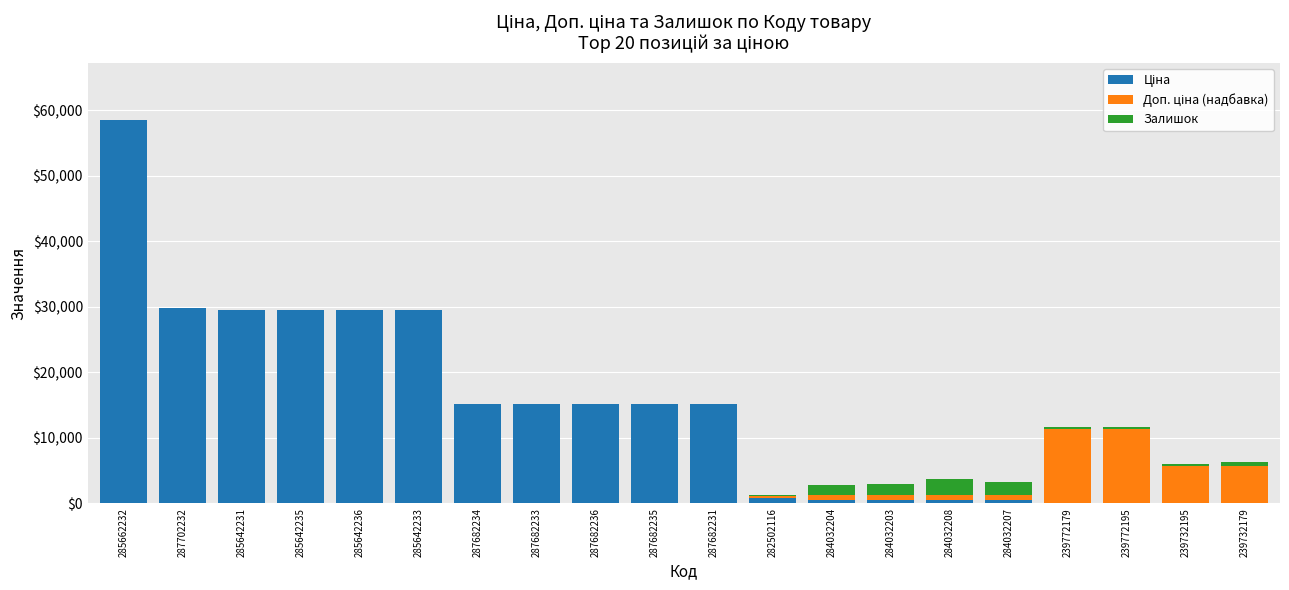

Count the number of categories in the chart.

20